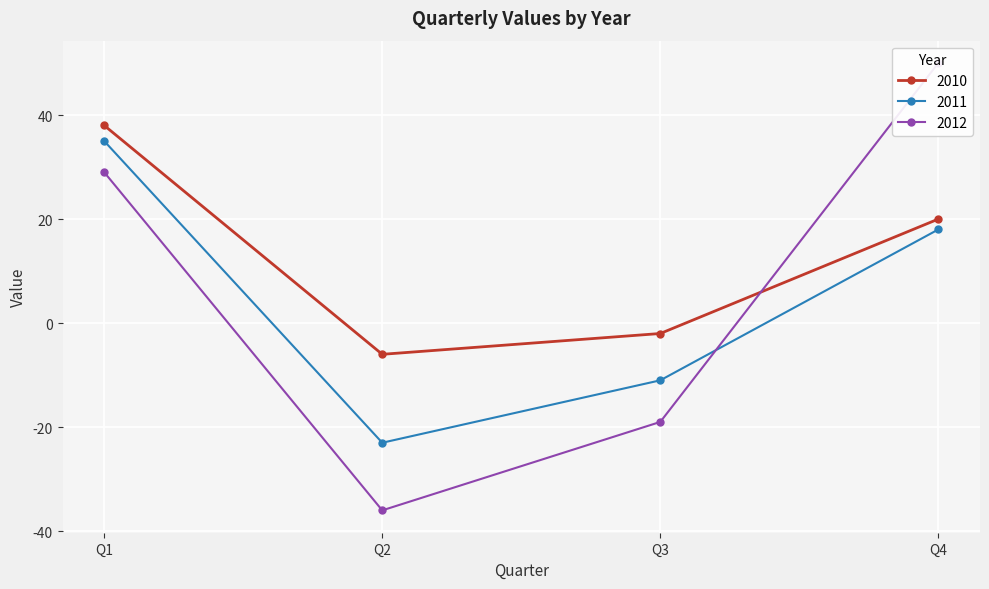

How many data points in 2012 are less than 29?

2